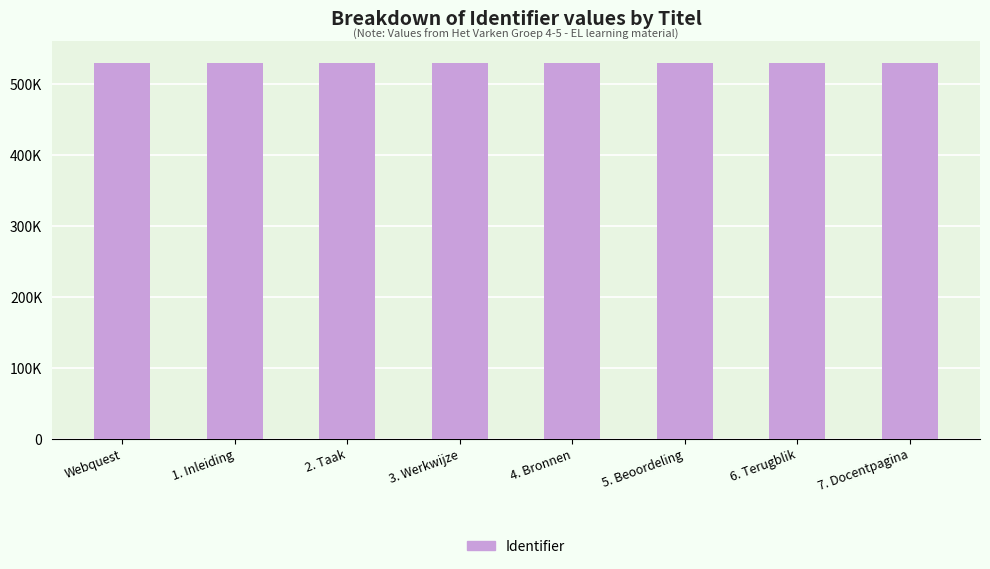

Reading right to left, what are all the values shown in this chart?

7. Docentpagina=529398	6. Terugblik=529395	5. Beoordeling=529393	4. Bronnen=529389	3. Werkwijze=529379	2. Taak=529377	1. Inleiding=529374	Webquest=529371